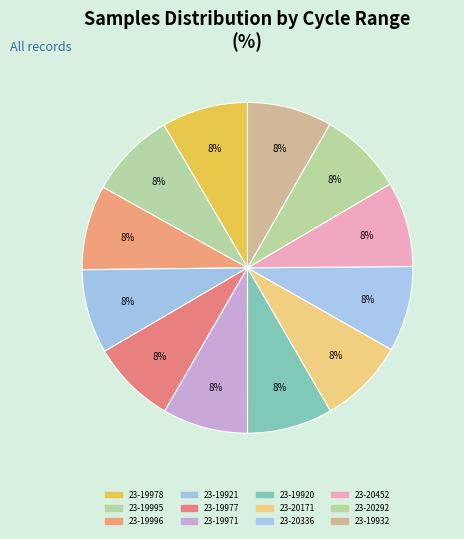

Is 23-20336 the majority of the pie?

No